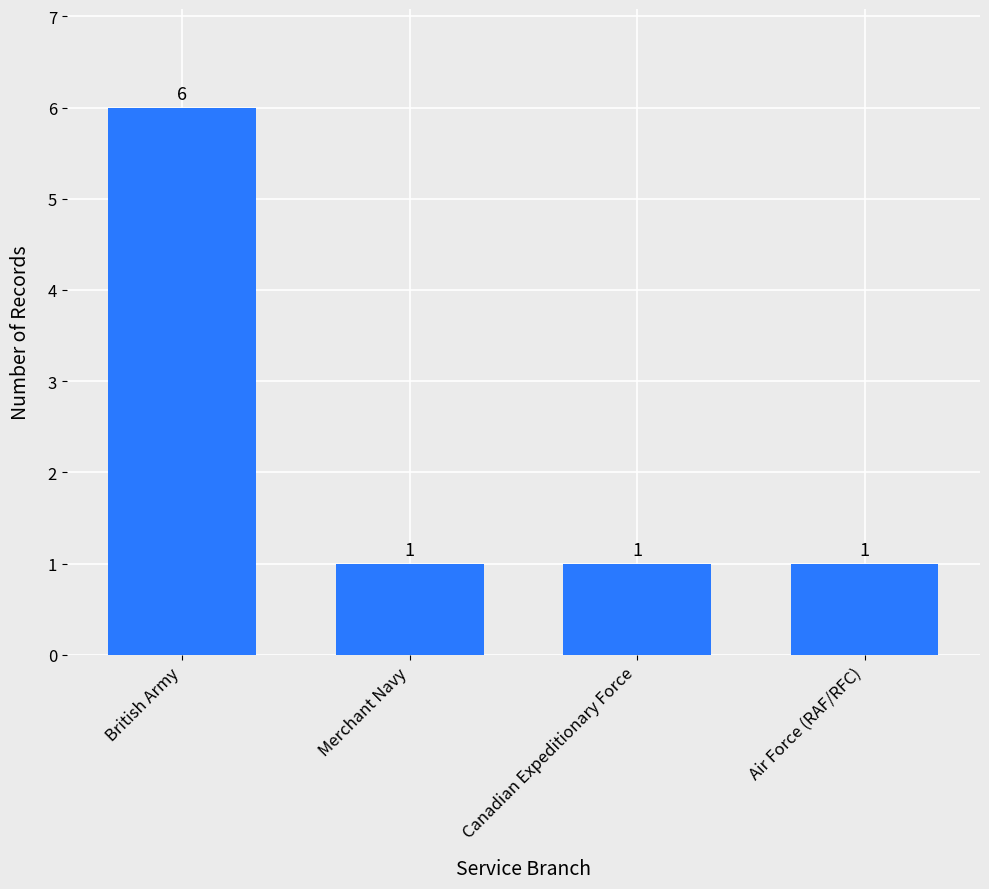

What is the change in value from British Army to Merchant Navy?

-5